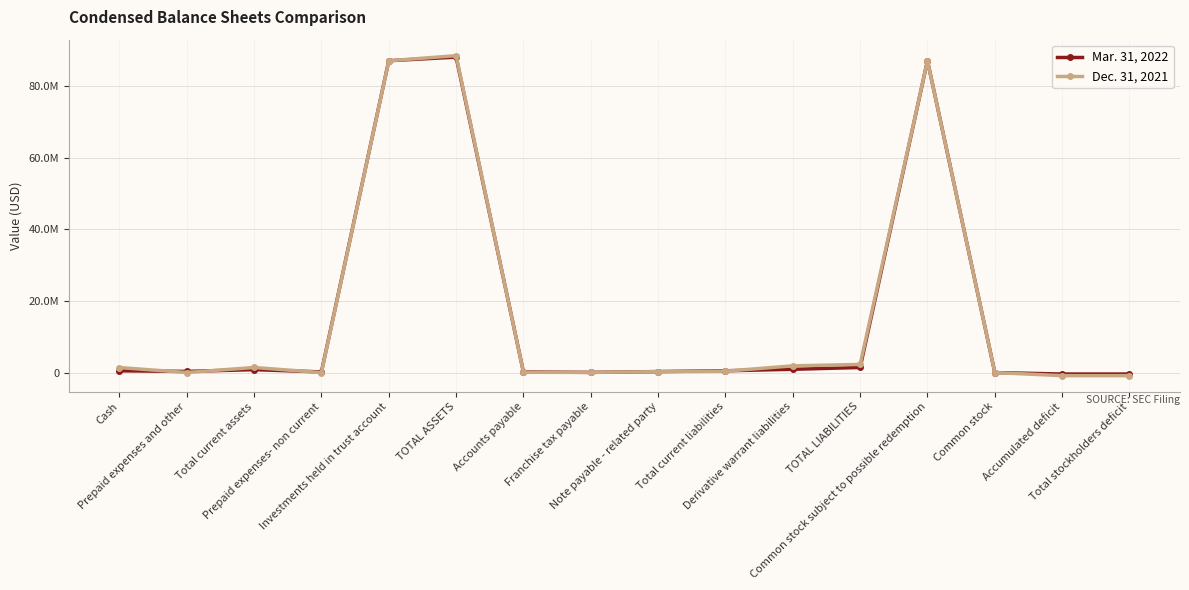

At which label is Mar. 31, 2022 closest to 43860693?

TOTAL LIABILITIES